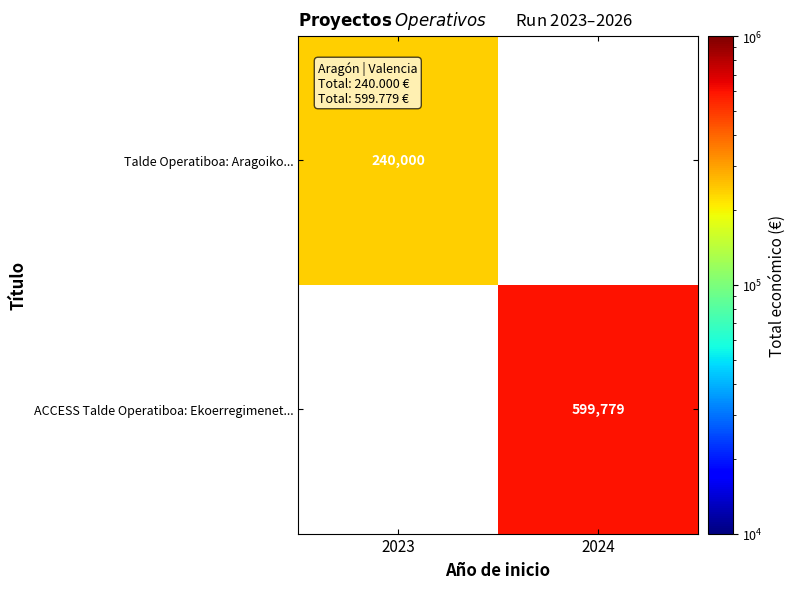

Is it true that ACCESS Talde Operatiboa: Ekoerregimenet... equals 599779 at 2024?

True